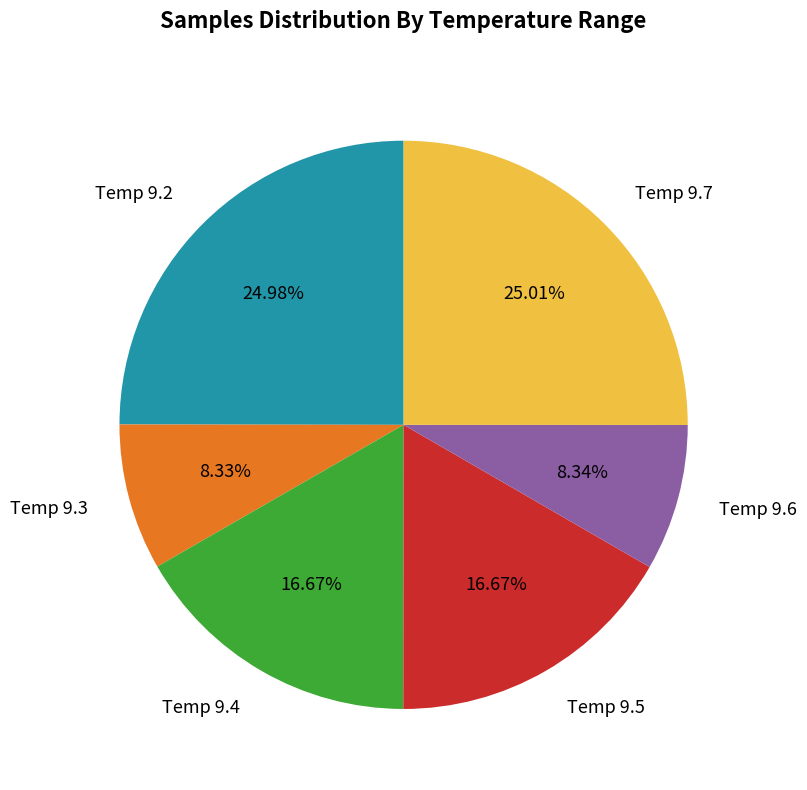

Between Temp 9.5 and Temp 9.7, which is larger?

Temp 9.7